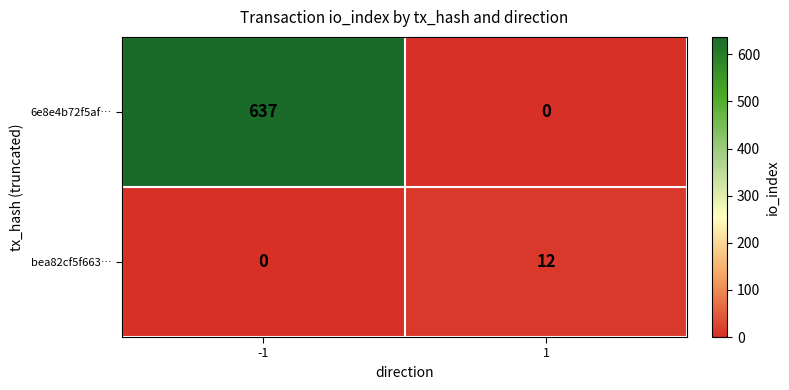

Rank the series by their average value, from lowest to highest.

bea82cf5f663…, 6e8e4b72f5af…